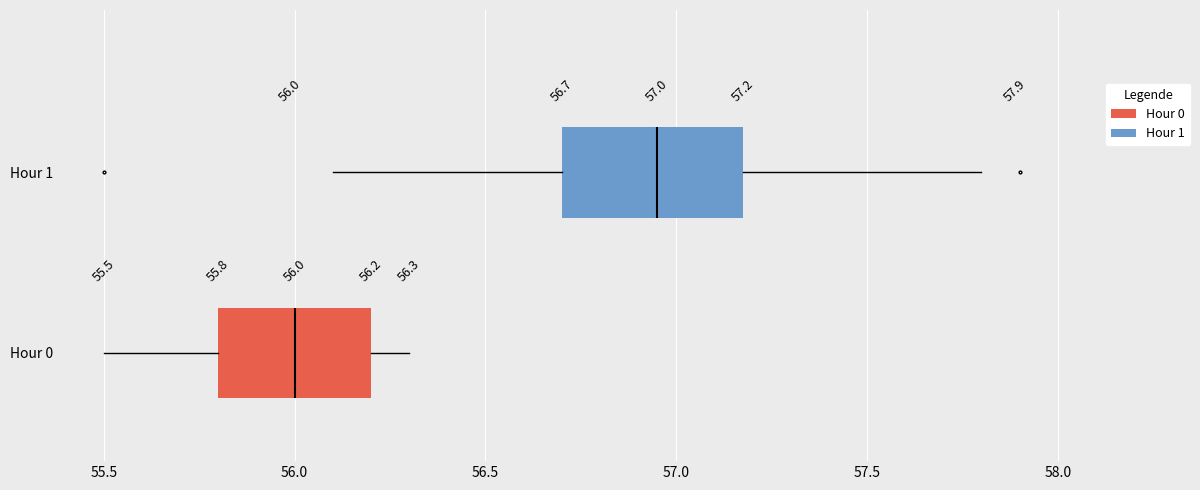

Which box is the widest, from its left edge to its right edge?

Hour 1